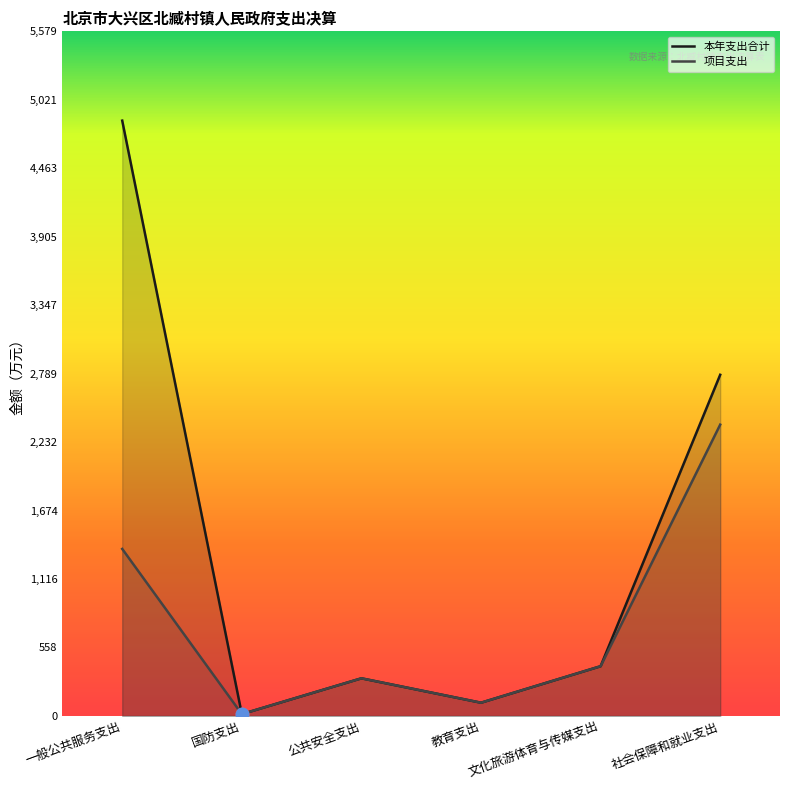

True or false: 项目支出 and 本年支出合计 intersect in this chart.

False